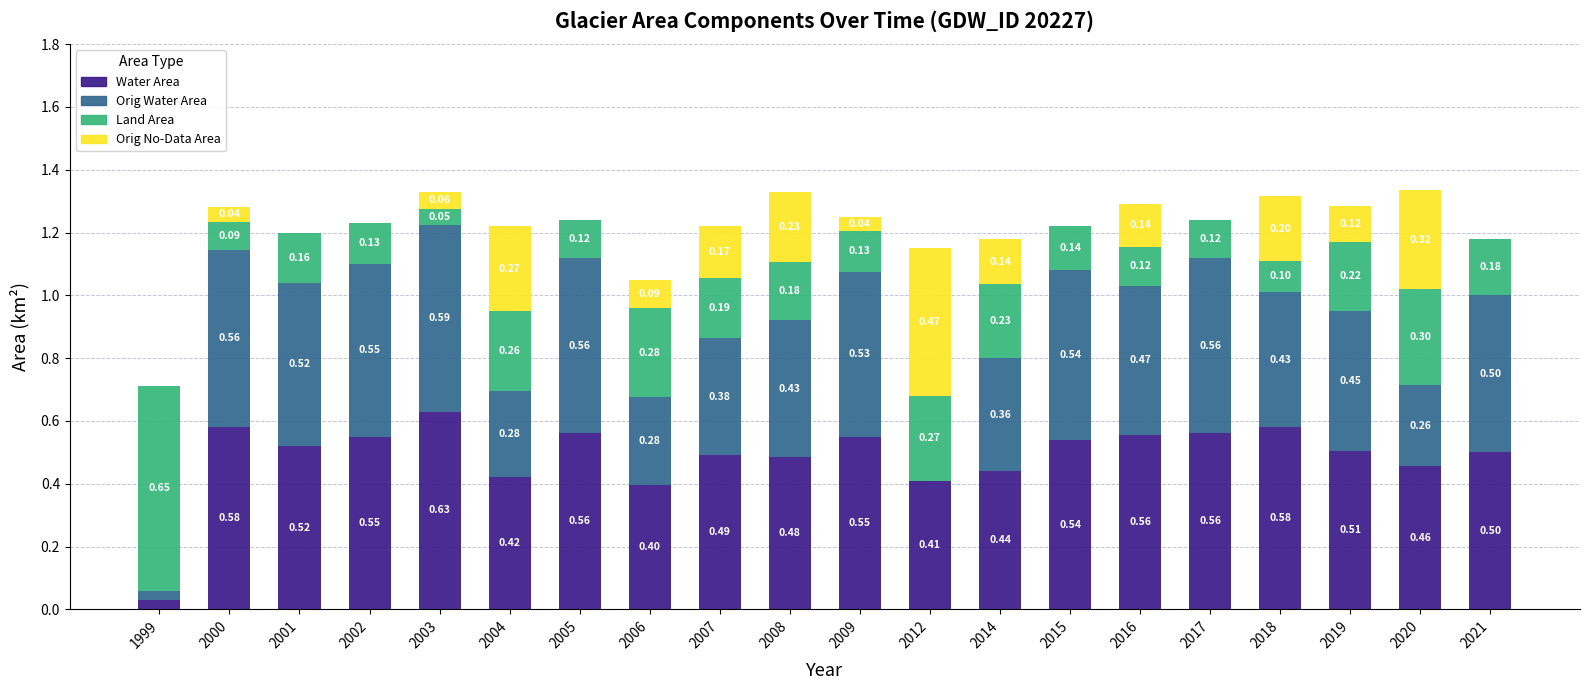

What is the total value across all series at 2021?

1.2